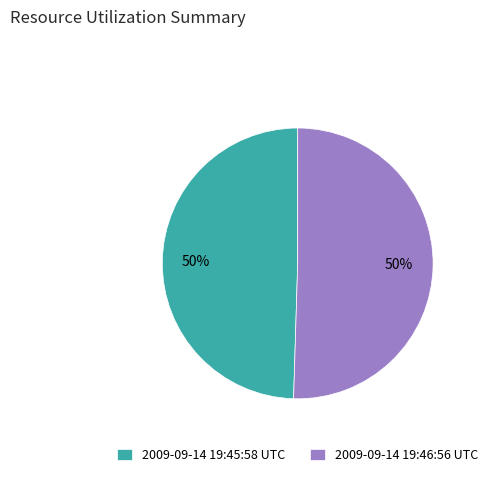

True or false: 2009-09-14 19:45:58 UTC accounts for 36% of the total.

False